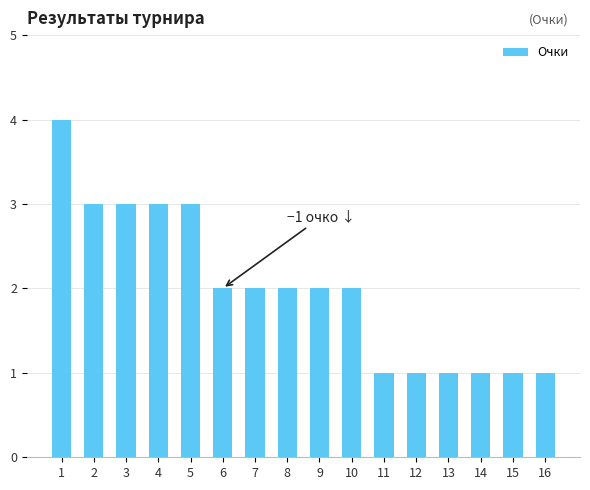

What is the ratio of the value at 3 to the value at 6?

1.5